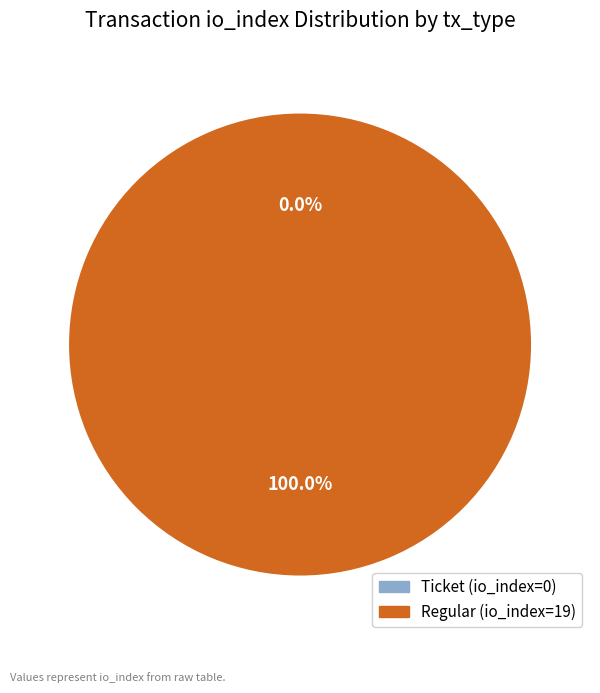

Which category has the smallest portion of the pie?

Ticket (io_index=0)